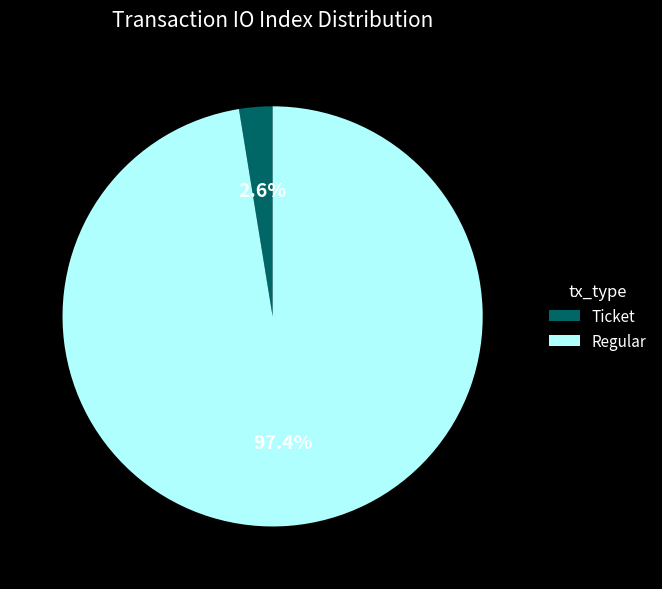

Between Ticket and Regular, which is larger?

Regular